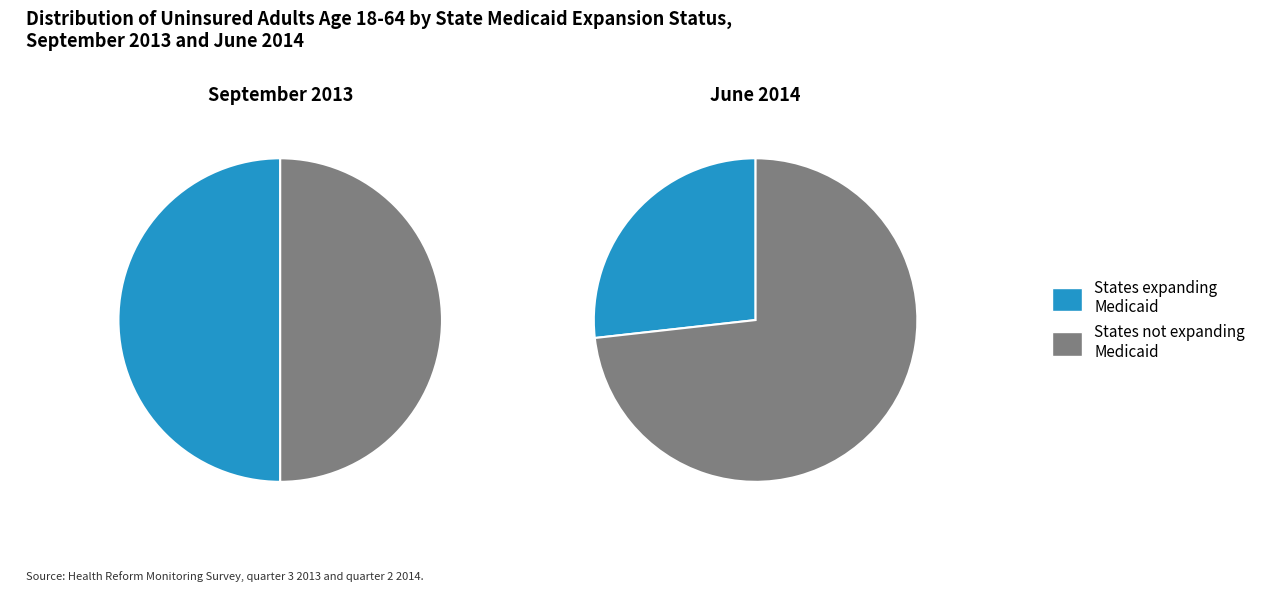

Is 1 the majority of the pie?

Yes